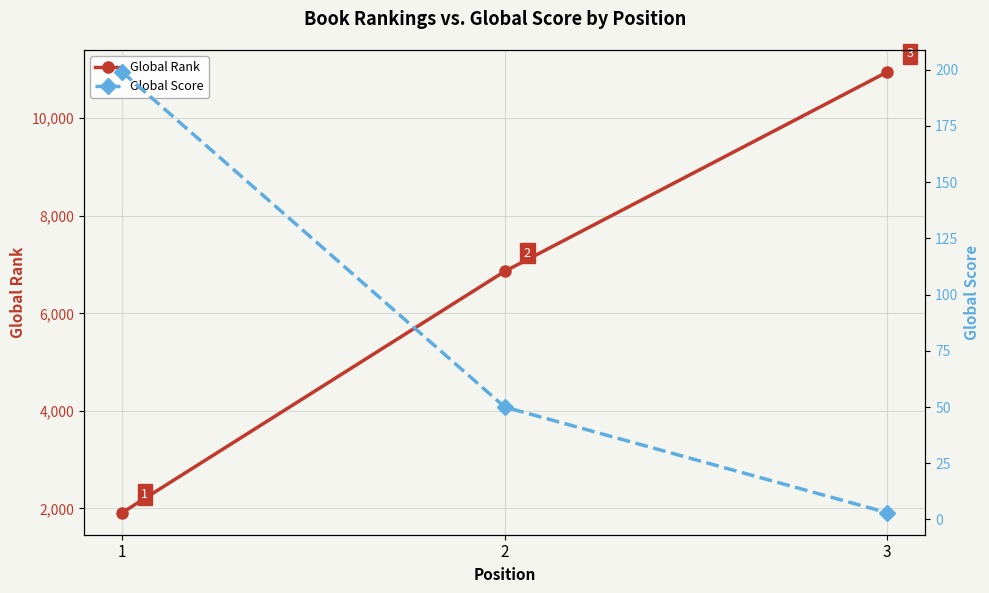

Reading right to left, what are all the values shown in this chart?

Global Rank: 10946	6860	1914
Global Score: 3	50	199